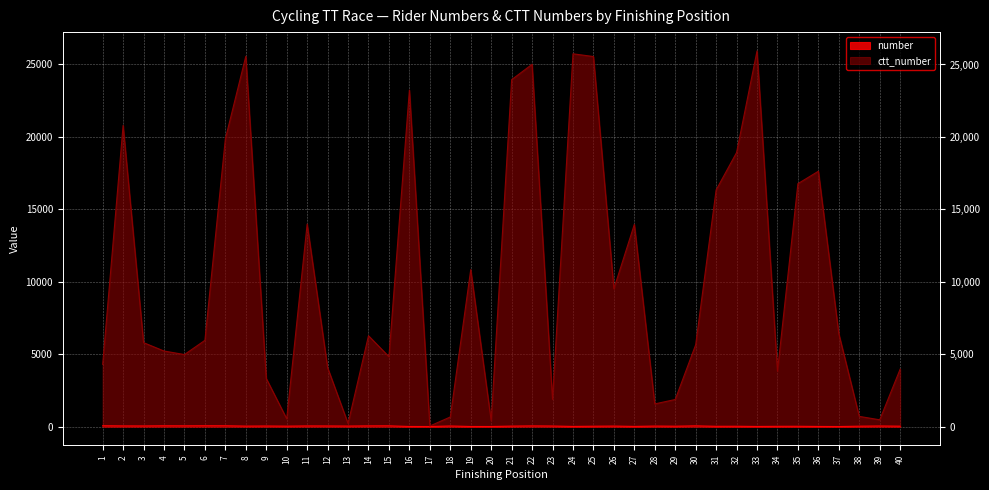

Between 5 and 6, which series saw the biggest shift?

ctt_number